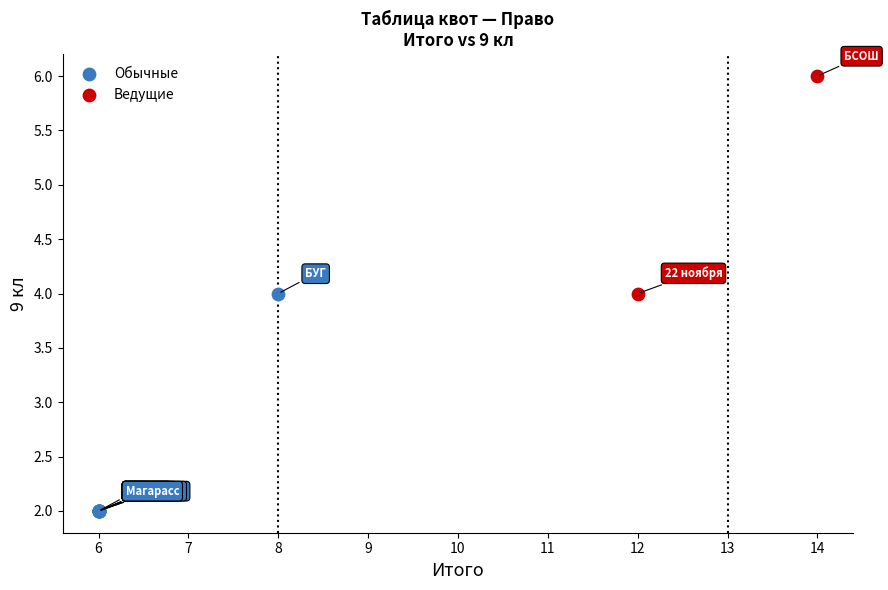

What are all the series names shown in the legend?

Обычные, Ведущие